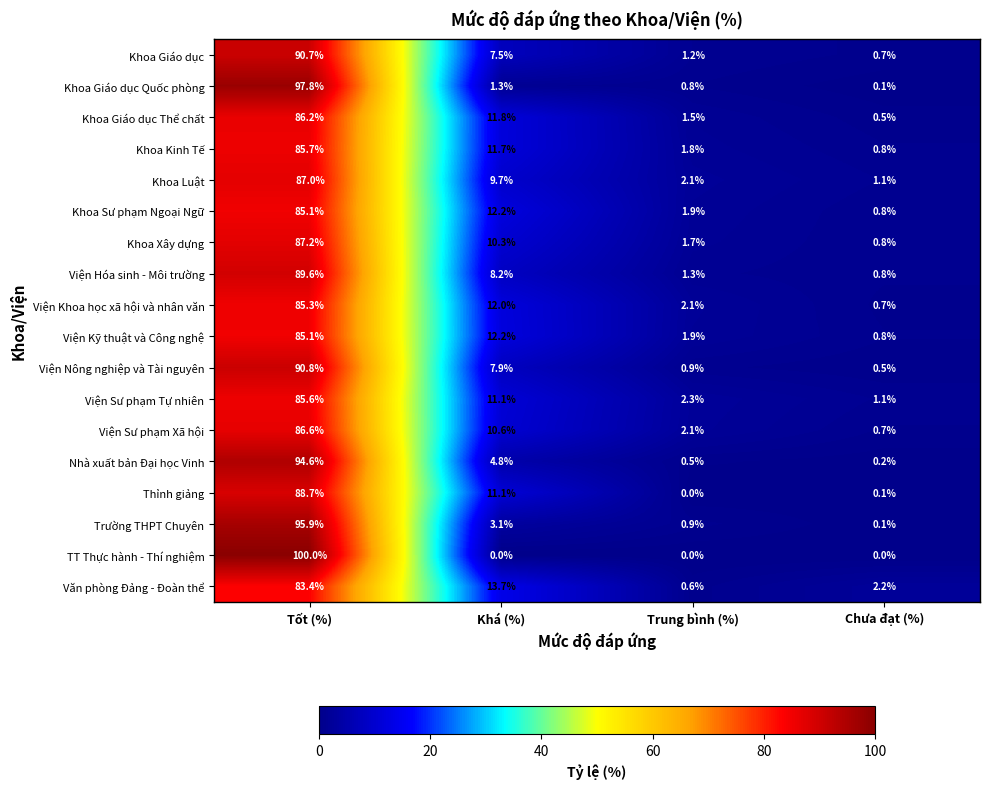

What is the difference between the maximum and minimum values in the Viện Nông nghiệp và Tài nguyên series?

90.3